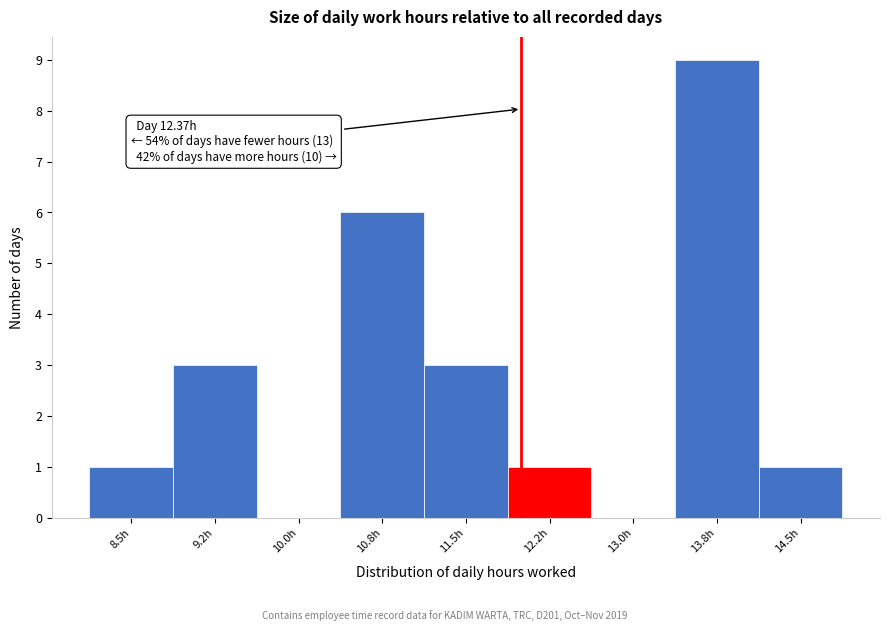

Reading left to right, list all the values displayed in this chart.

8.5h=1	9.2h=3	10.0h=0	10.8h=6	11.5h=3	12.2h=1	13.0h=0	13.8h=9	14.5h=1